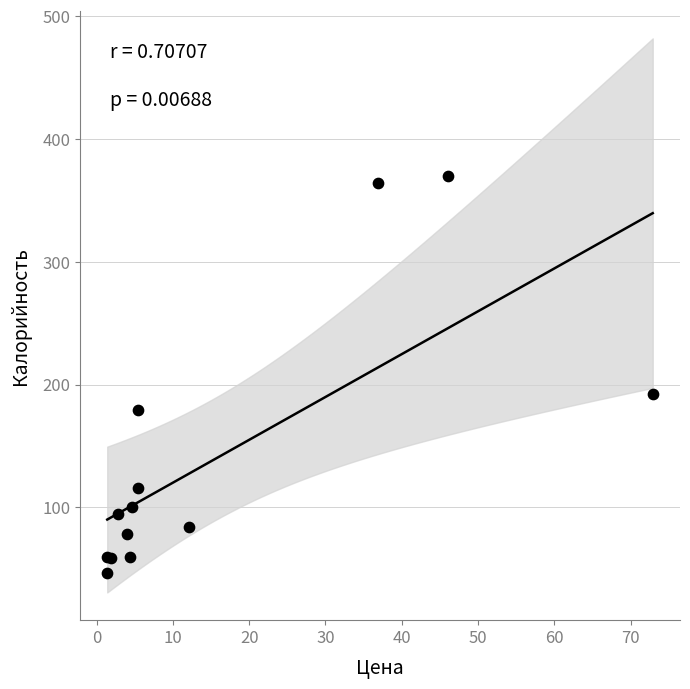

What Y value in the scatter plot is closest to 208?

192